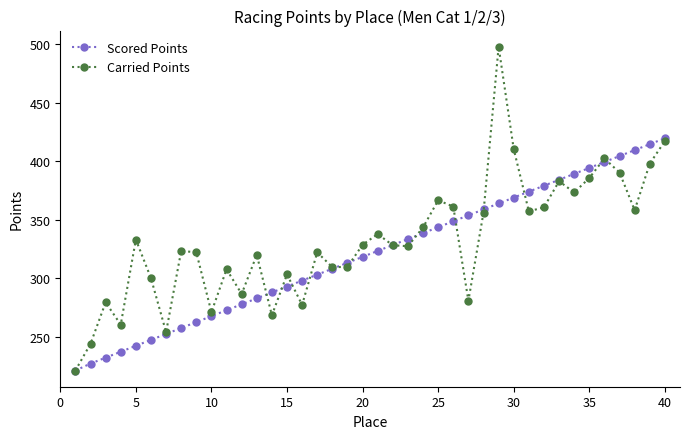

What is the maximum value shown in the chart?

497.6